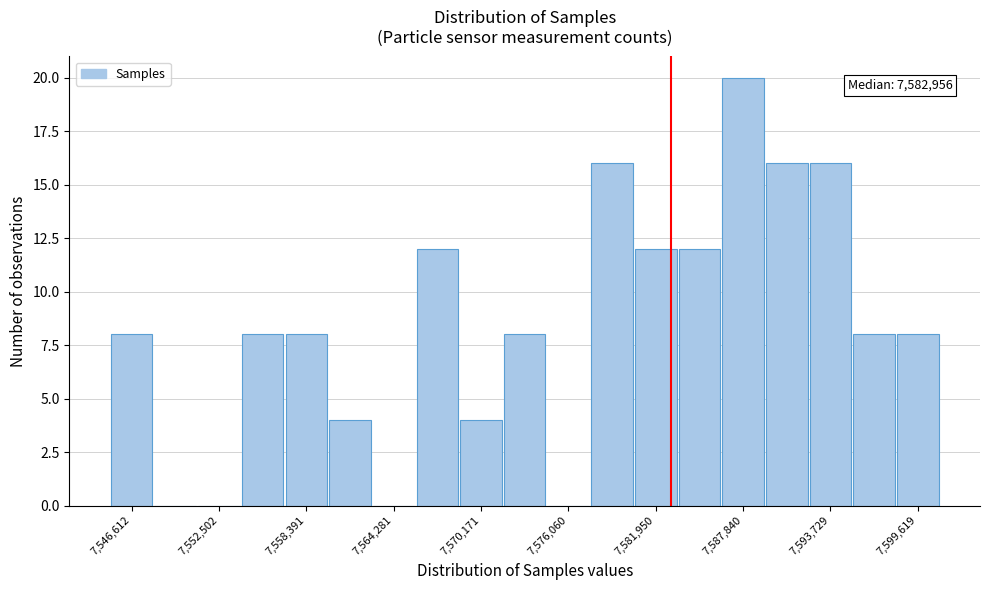

Read against the x-axis, roughly where is the centre of the tallest bar?

7588000